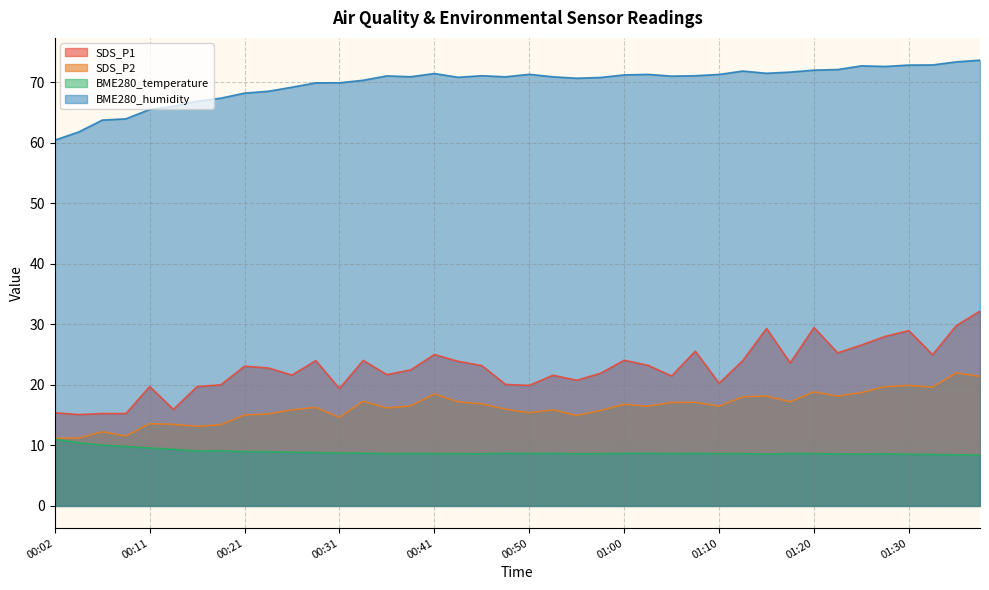

How many lines are shown in the chart?

4